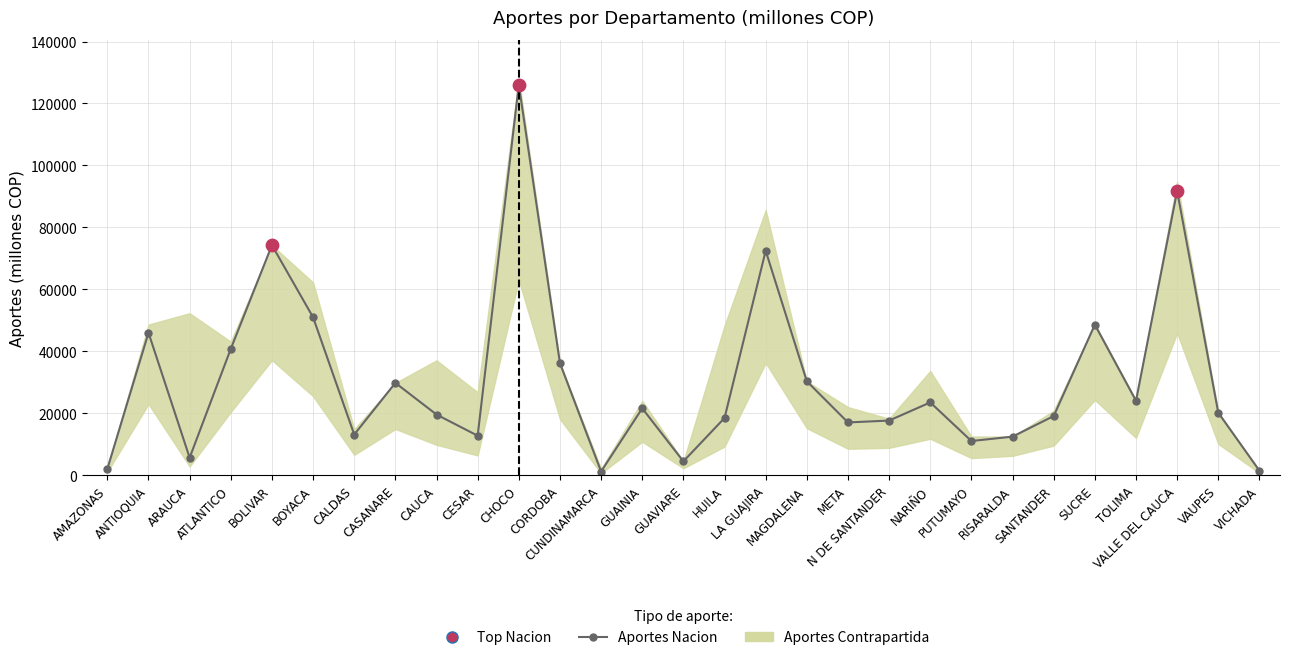

What is the change in value from ANTIOQUIA to CAUCA?

-26402.1